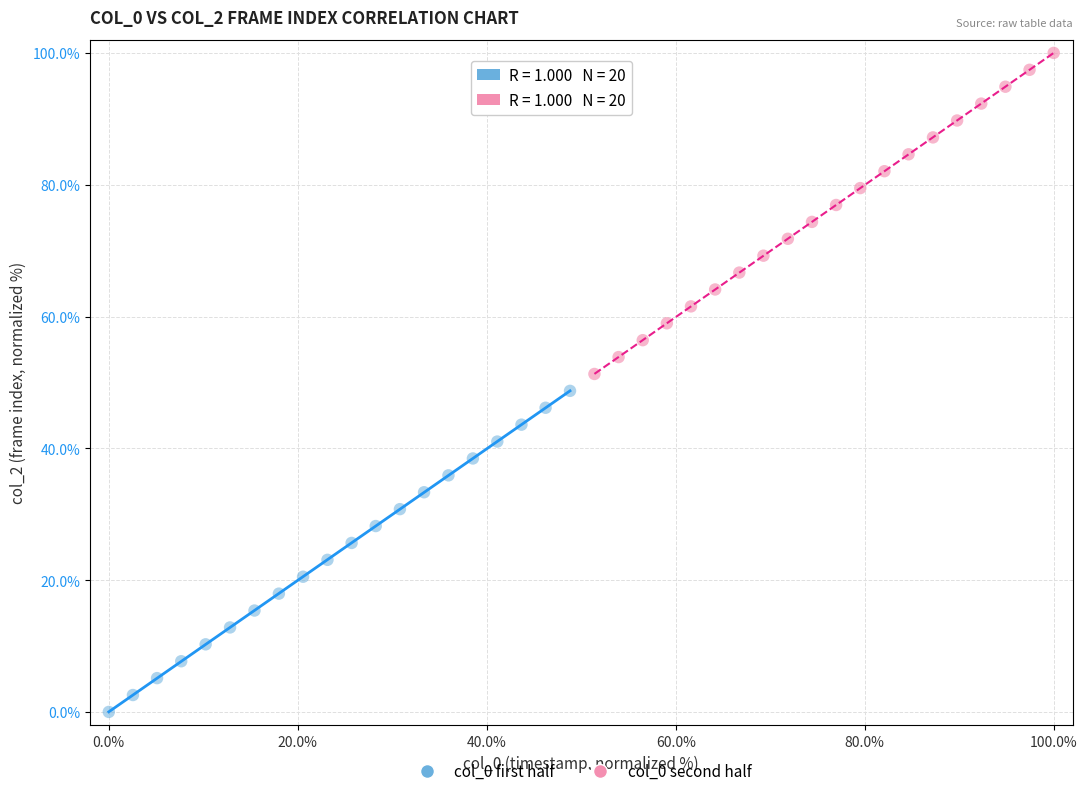

Which series contains the highest Y value?

col_0 second half